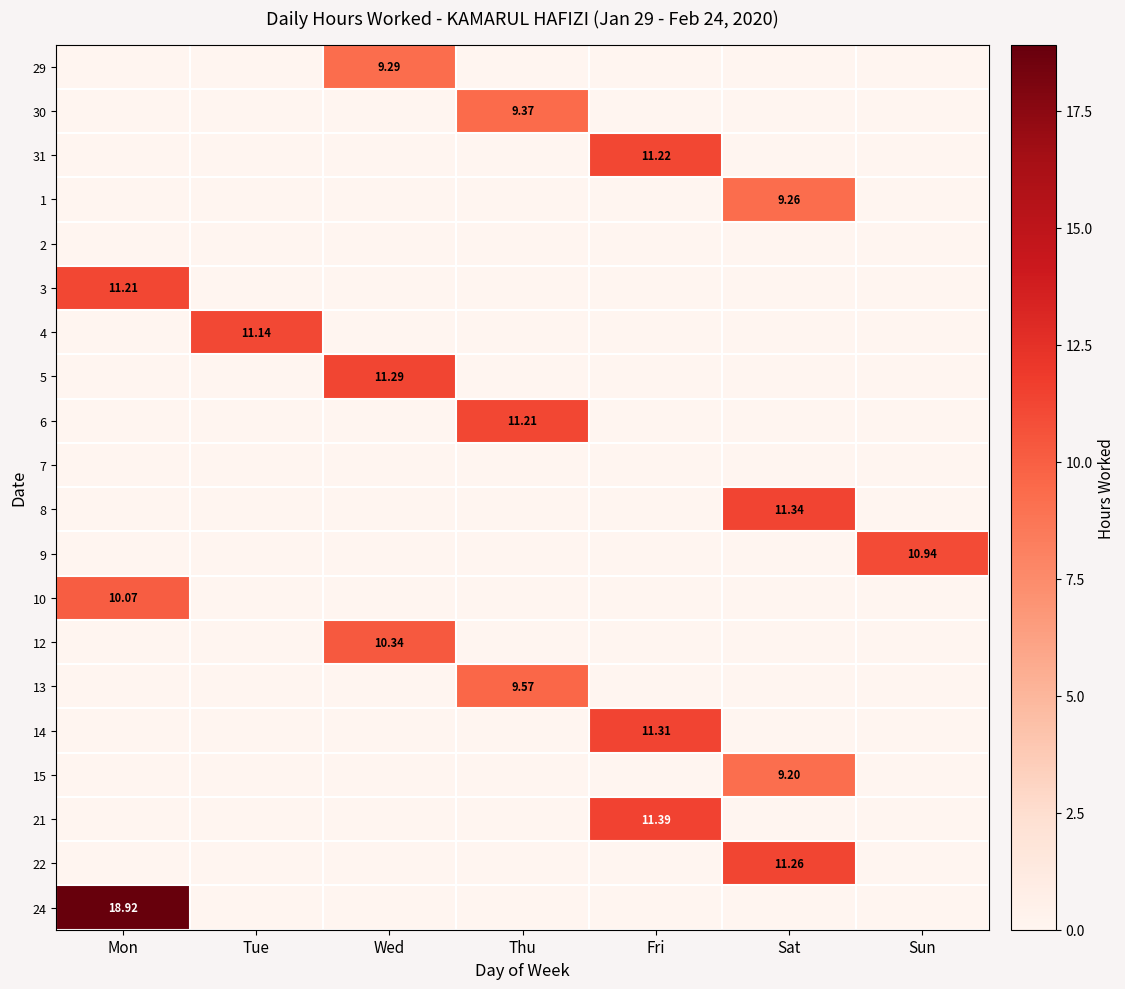

At which category does the chart reach its peak across all series?

Mon